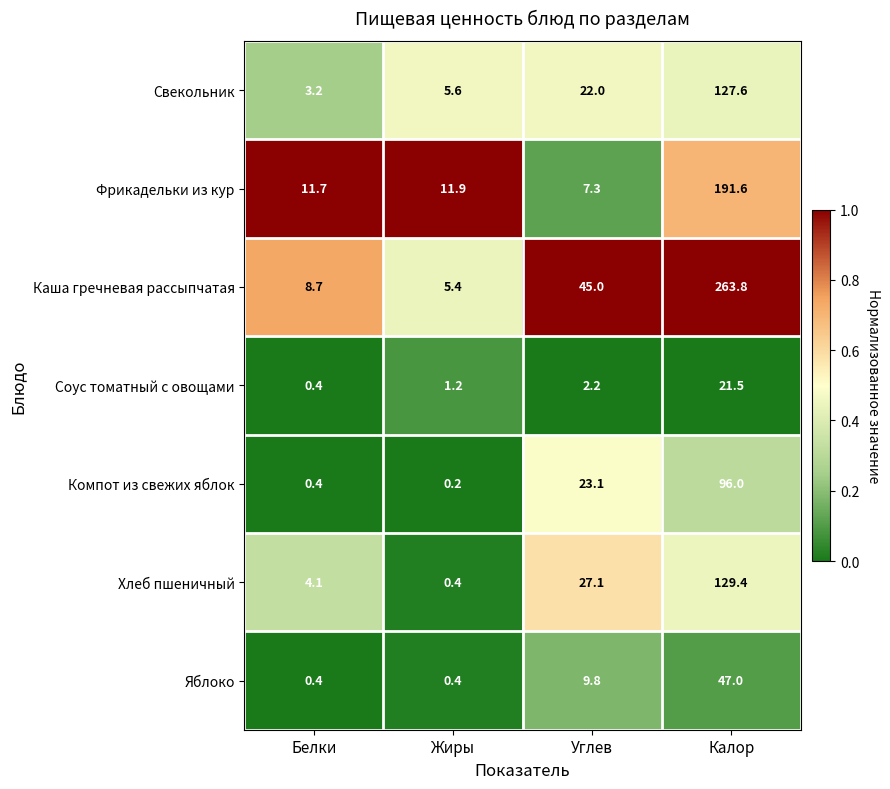

At which label does Фрикадельки из кур reach its peak?

Калор